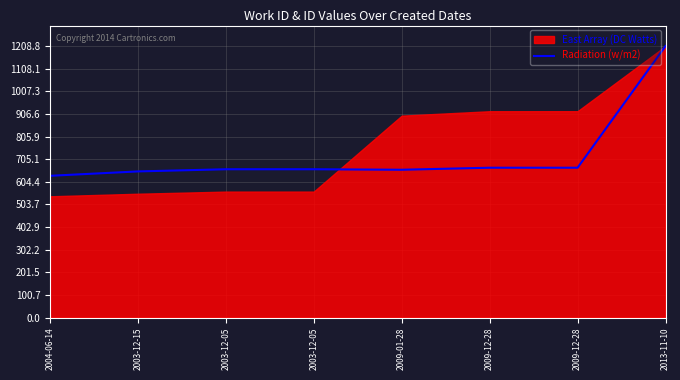

List the labels in order of value, largest first.

2013-11-10, 2009-12-28, 2009-12-28, 2003-12-05, 2003-12-05, 2009-01-28, 2003-12-15, 2004-06-14